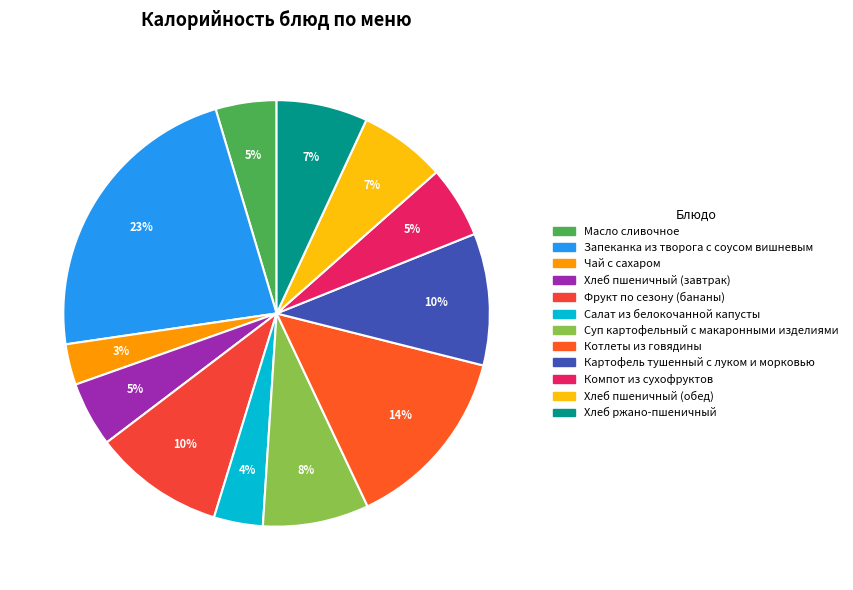

Is there a majority slice in this chart?

No